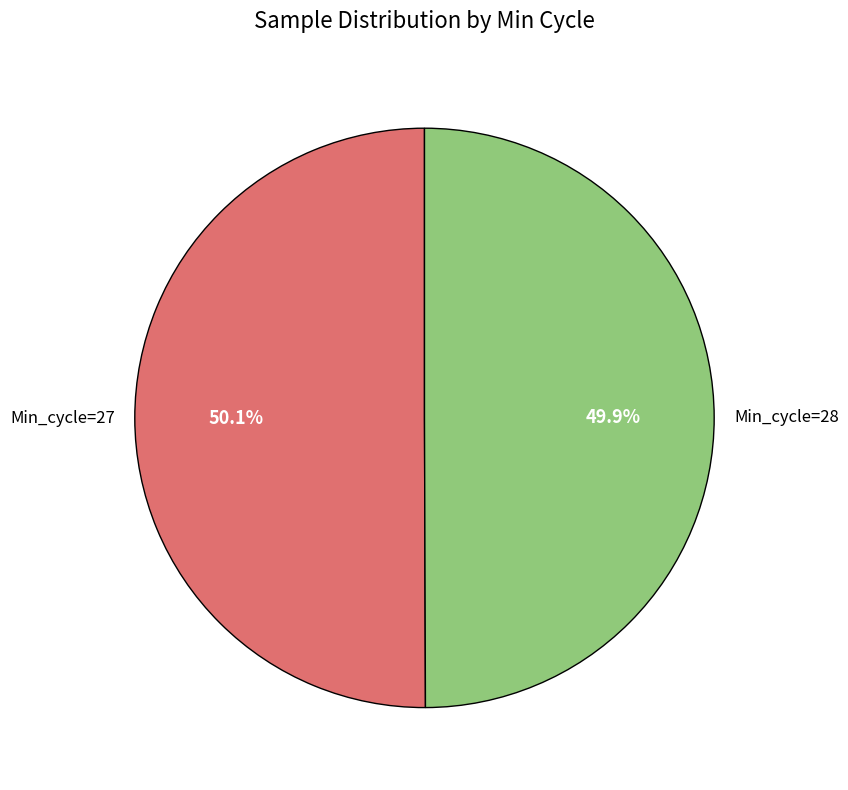

Is there any slice that represents more than half of the pie?

Yes